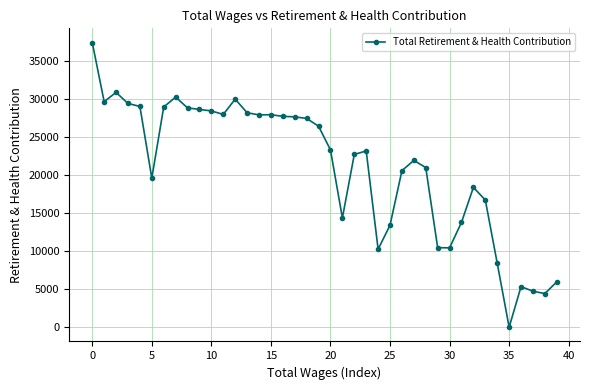

True or false: the data has more than 1 interior local peaks.

True